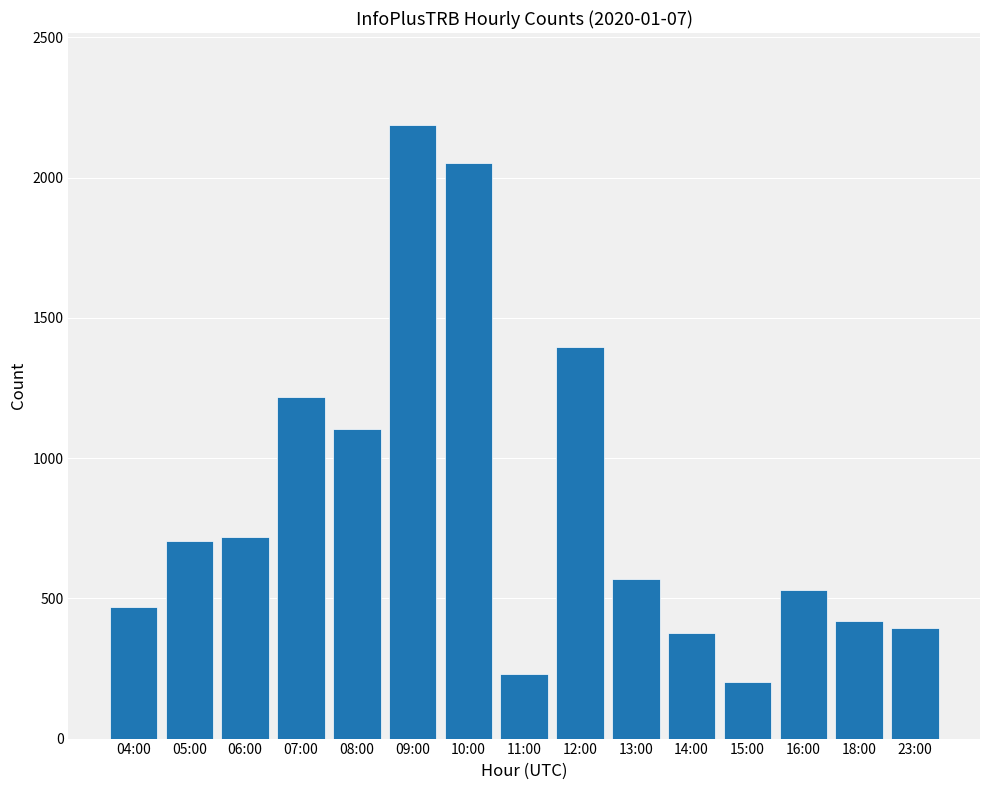

What is the label of the 10th bar from the right?

09:00